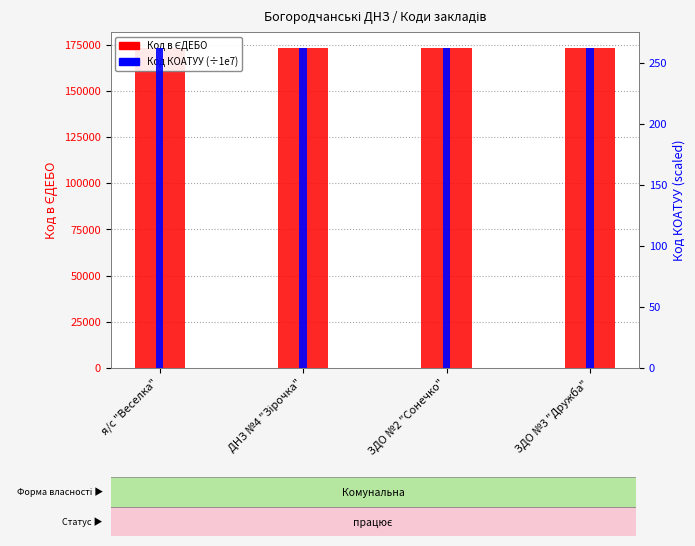

Which series has the largest range (max minus min)?

Код в ЄДЕБО